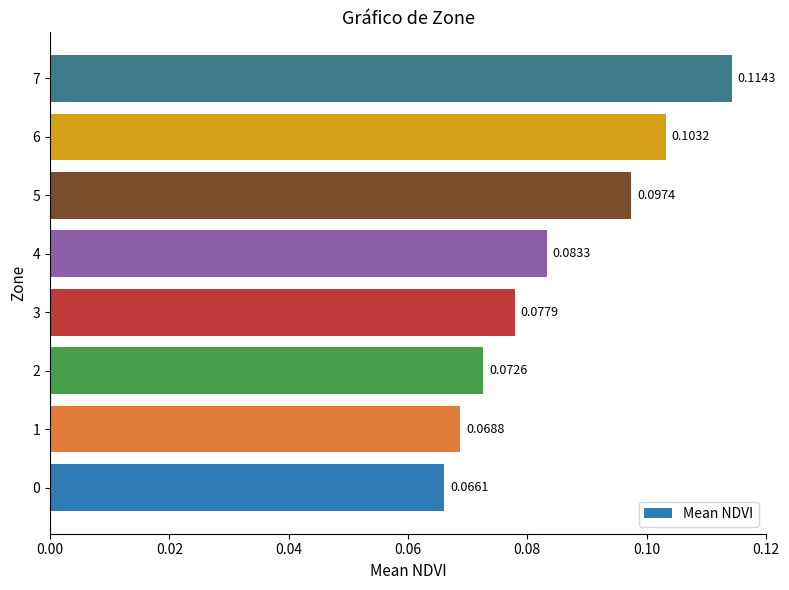

Does the chart contain any negative values?

No